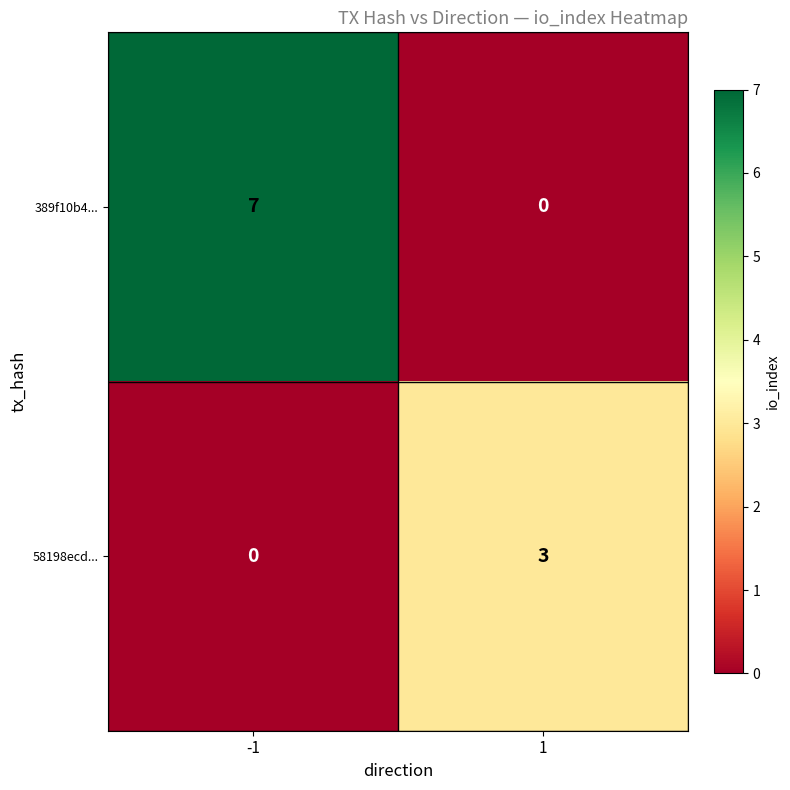

What is the maximum value shown in the chart?

7